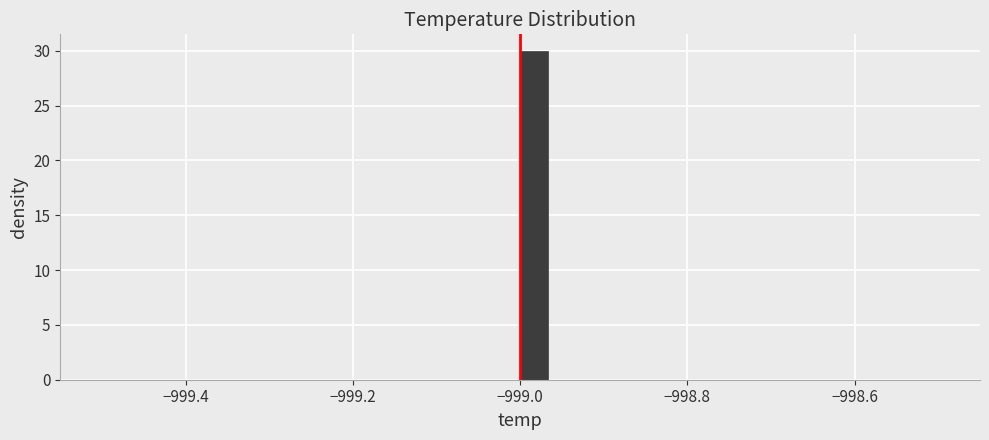

Read against the x-axis, roughly where is the centre of the tallest bar?

-998.98